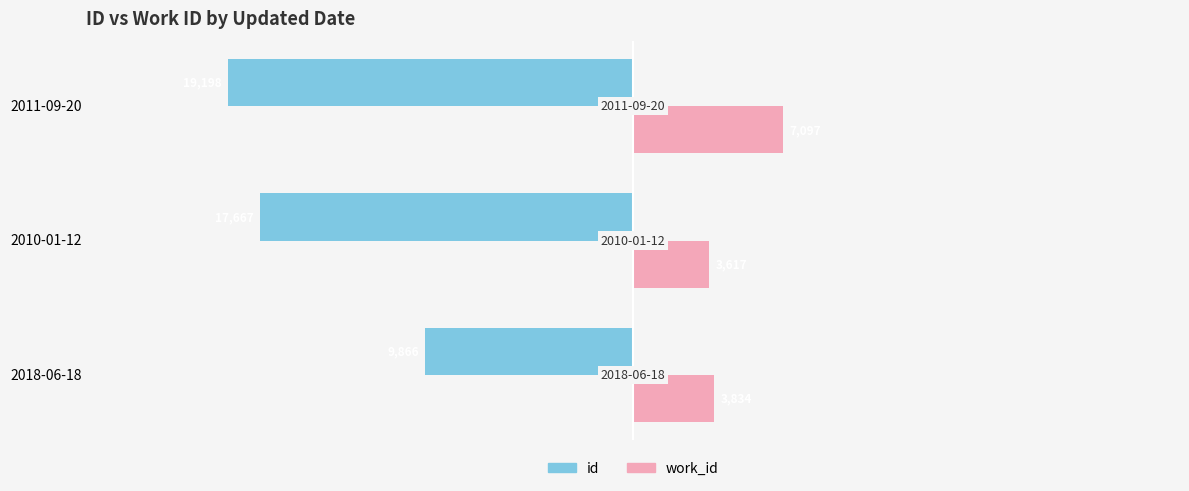

What is the sum of all work_id values?

14548